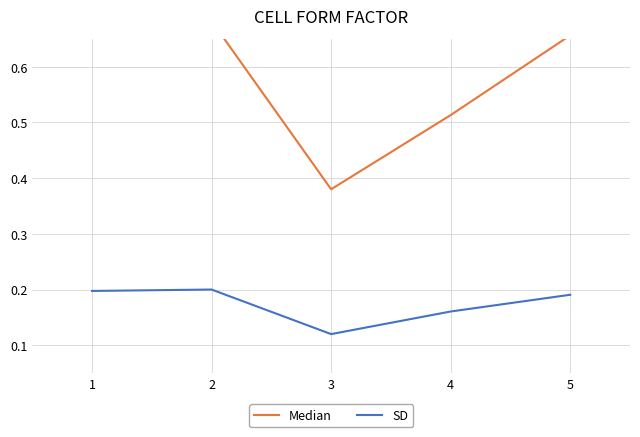

True or false: Median and SD intersect in this chart.

False